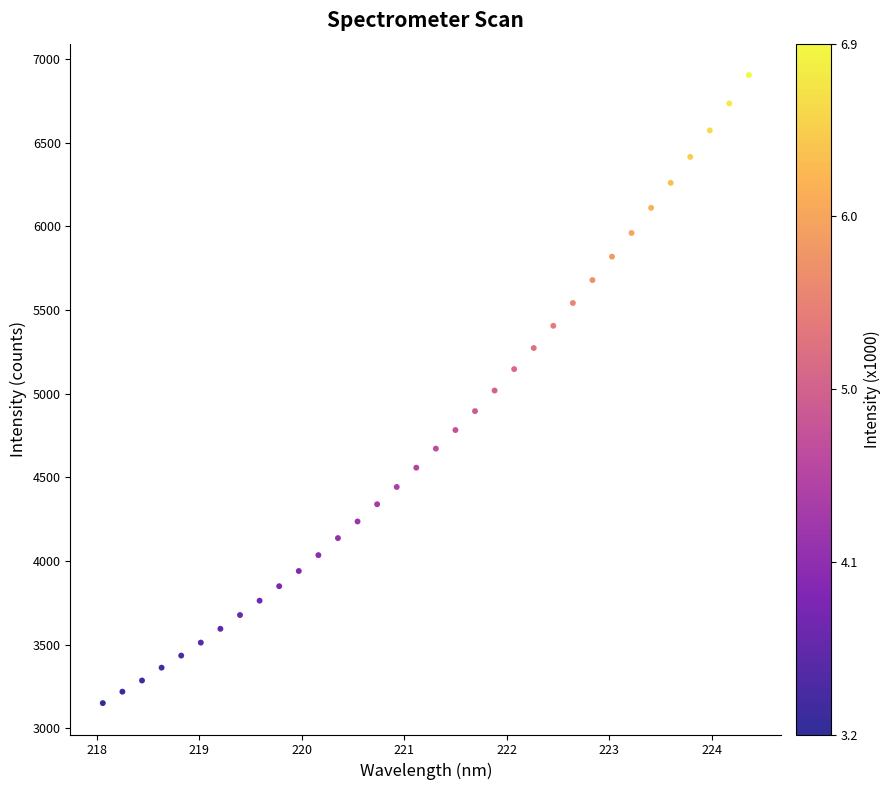

What is the range of Y values (max minus min)?

3751.3